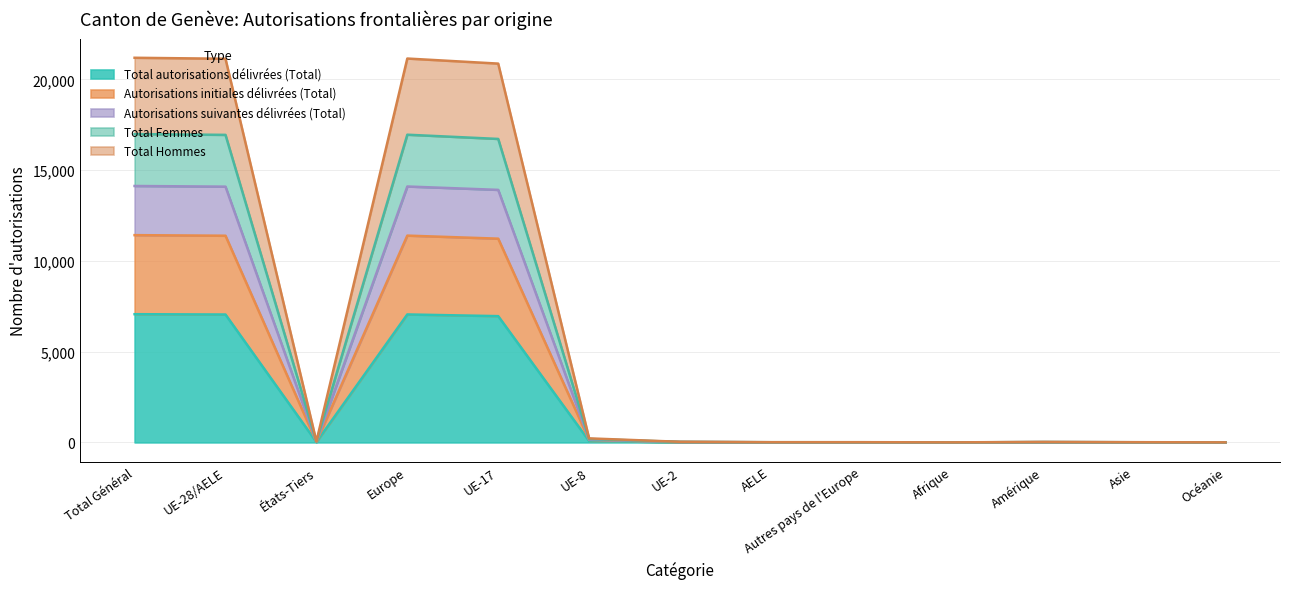

Rank the categories by Autorisations suivantes délivrées (Total) value from highest to lowest.

Total Général, Europe, UE-28/AELE, UE-17, UE-8, États-Tiers, UE-2, Amérique, AELE, Autres pays de l'Europe, Asie, Afrique, Océanie